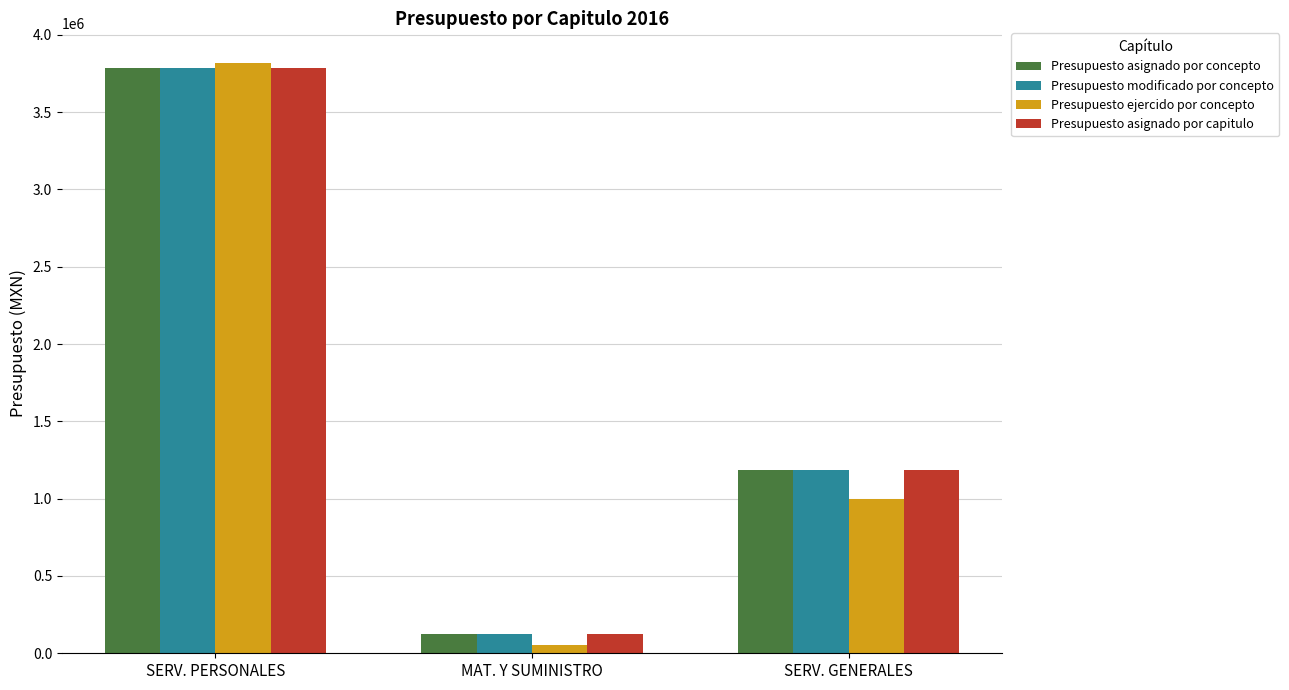

What is the lowest value of the Presupuesto ejercido por concepto series?

52798.6